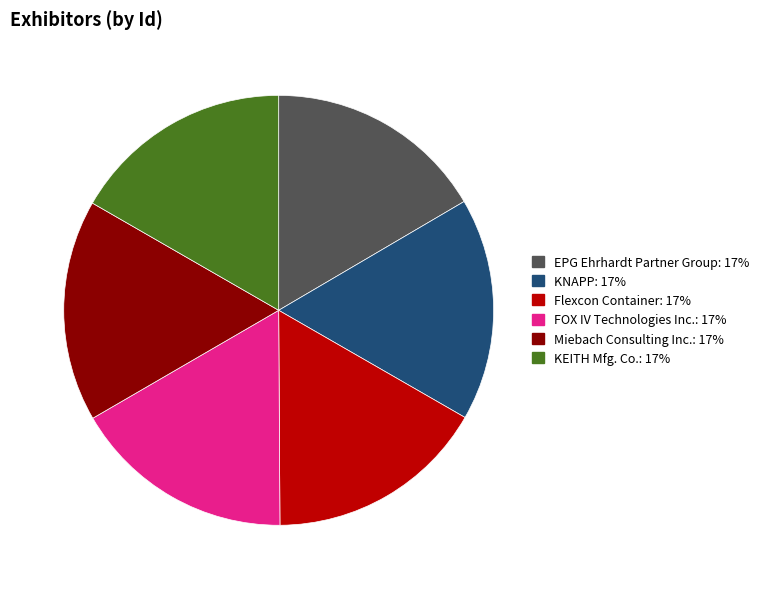

How many slices are in this pie chart?

6